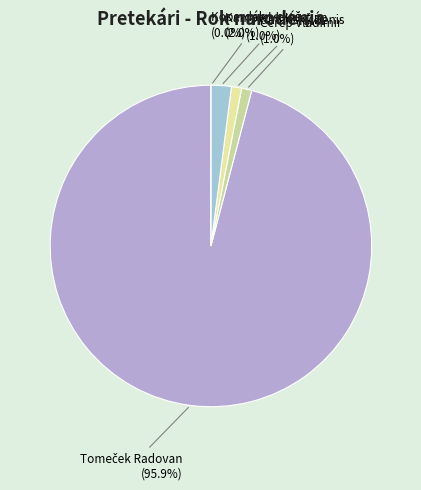

The Tomeček Radovan slice represents 96% of the pie. True or false?

True